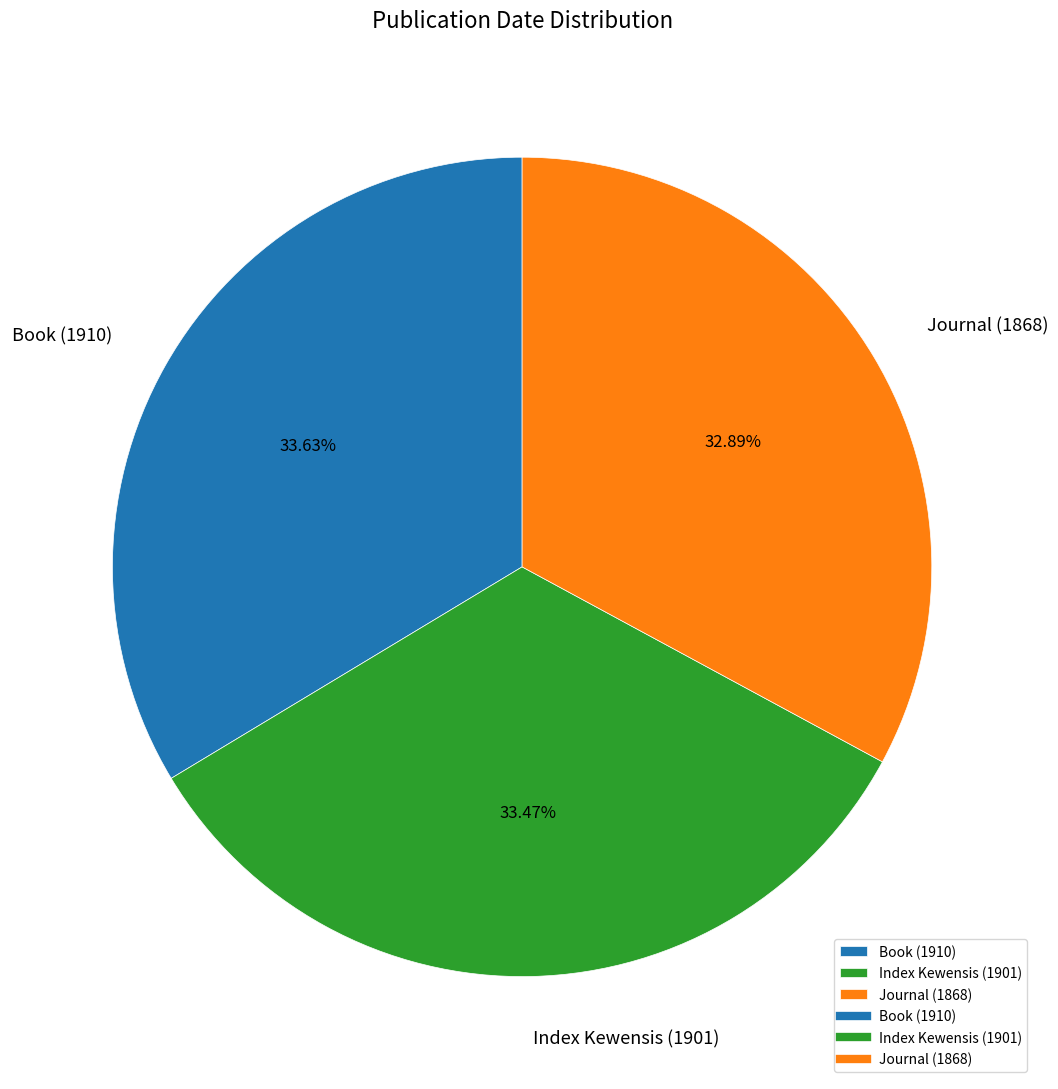

Does any single category account for the majority?

No